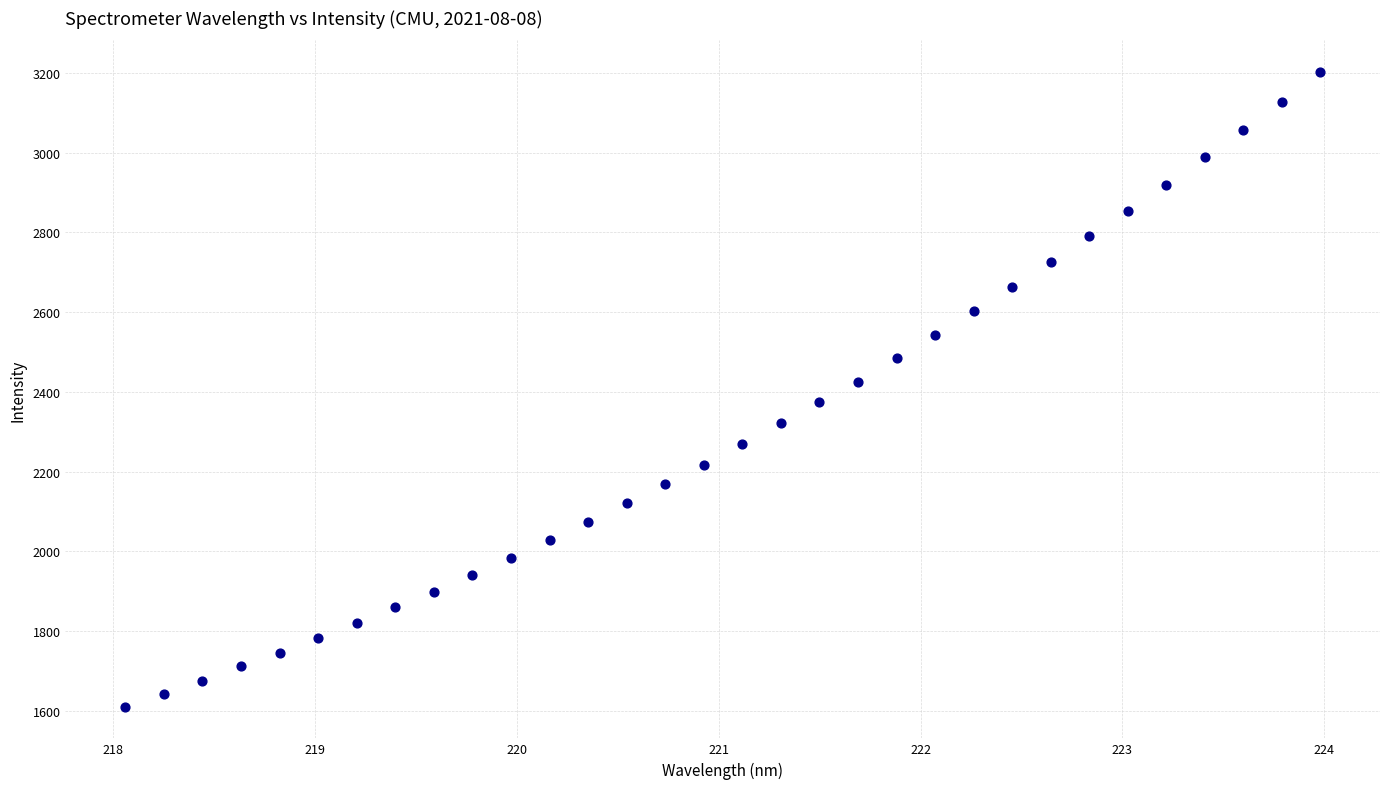

What is the range of X values (max minus min)?

5.9